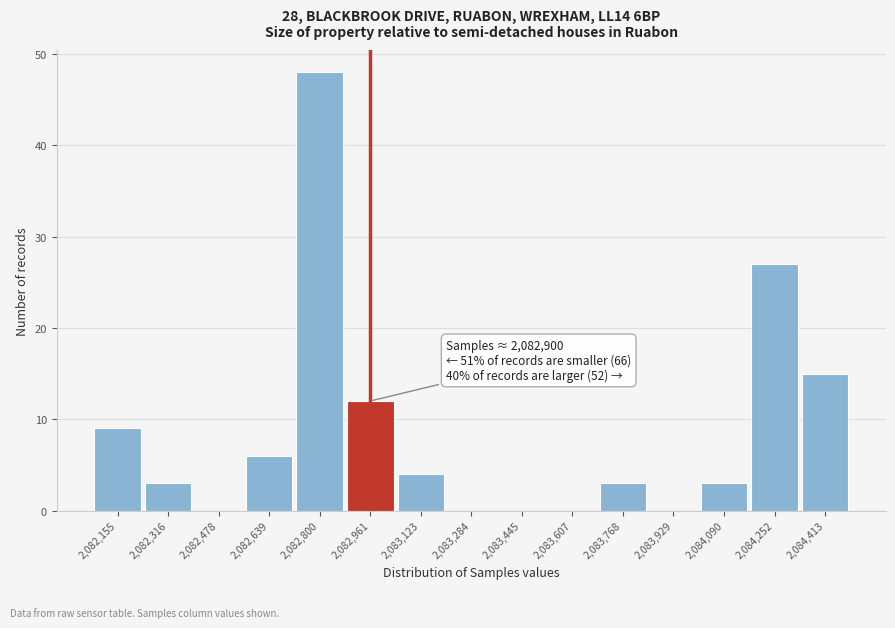

Over which range of the x-axis is the bar tallest?

2082720 to 2082880